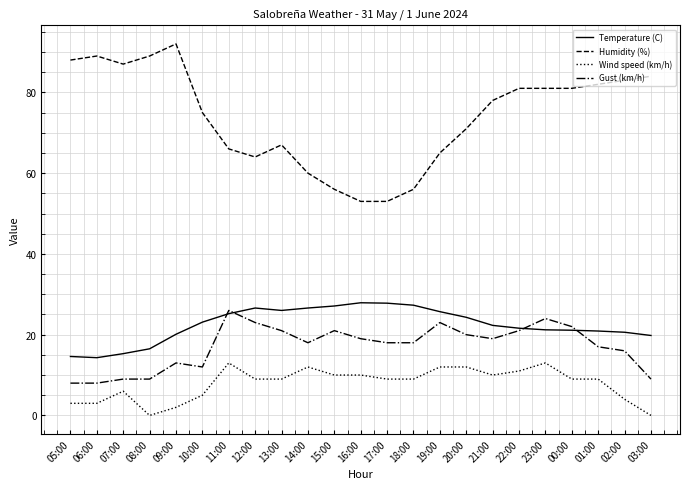

The Temperature (C) series shows 38.3 at 16:00. True or false?

False